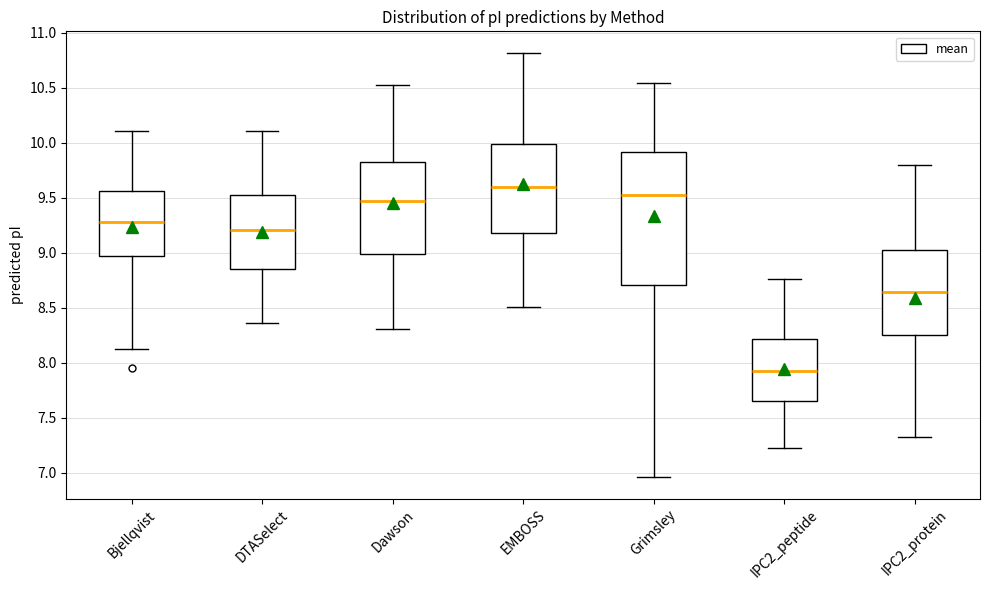

Reading left to right, transcribe this box plot: for each box, give where its median line is, the range the box spans, and where its two whiskers end, as read against the y-axis. The values are not printed on the chart, so give them approximately, as read against the axis.

Bjellqvist: median 9.30, box 8.95 to 9.55, whiskers 8.15 to 10.10
DTASelect: median 9.20, box 8.85 to 9.50, whiskers 8.35 to 10.10
Dawson: median 9.45, box 9.00 to 9.85, whiskers 8.30 to 10.55
EMBOSS: median 9.60, box 9.20 to 10.00, whiskers 8.50 to 10.80
Grimsley: median 9.50, box 8.70 to 9.90, whiskers 6.95 to 10.55
IPC2_peptide: median 7.90, box 7.65 to 8.20, whiskers 7.20 to 8.75
IPC2_protein: median 8.65, box 8.25 to 9.05, whiskers 7.30 to 9.80